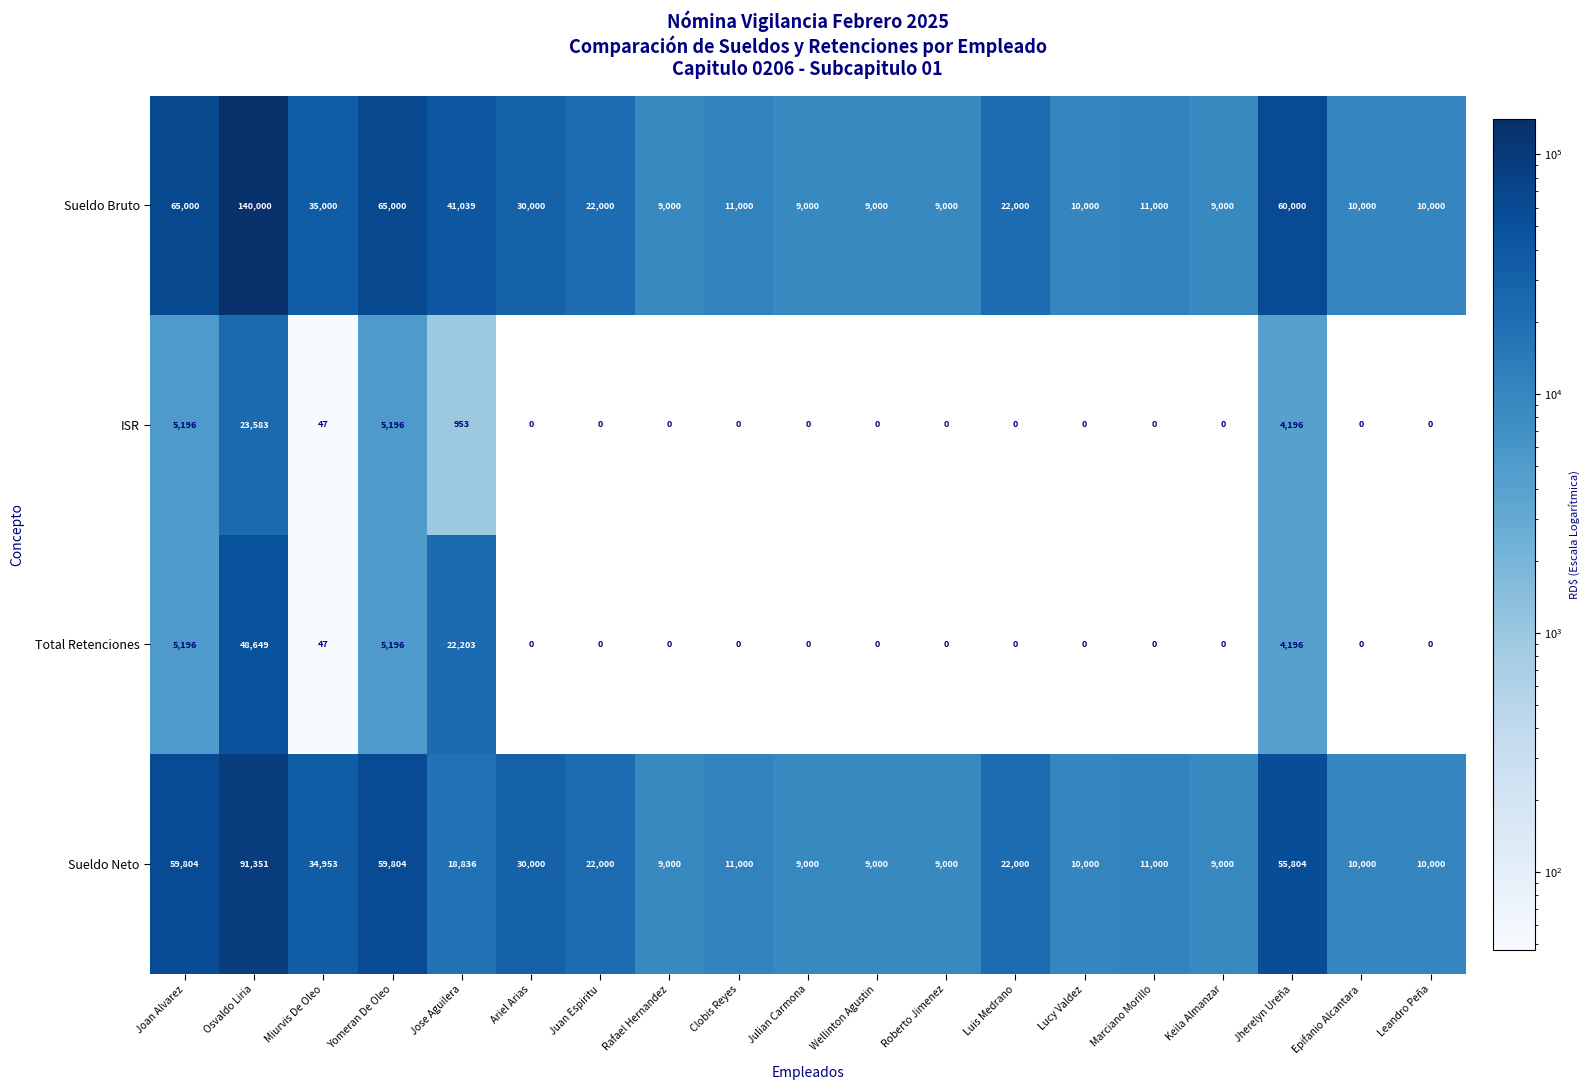

At which category is the sum across all series the highest?

Osvaldo Liria